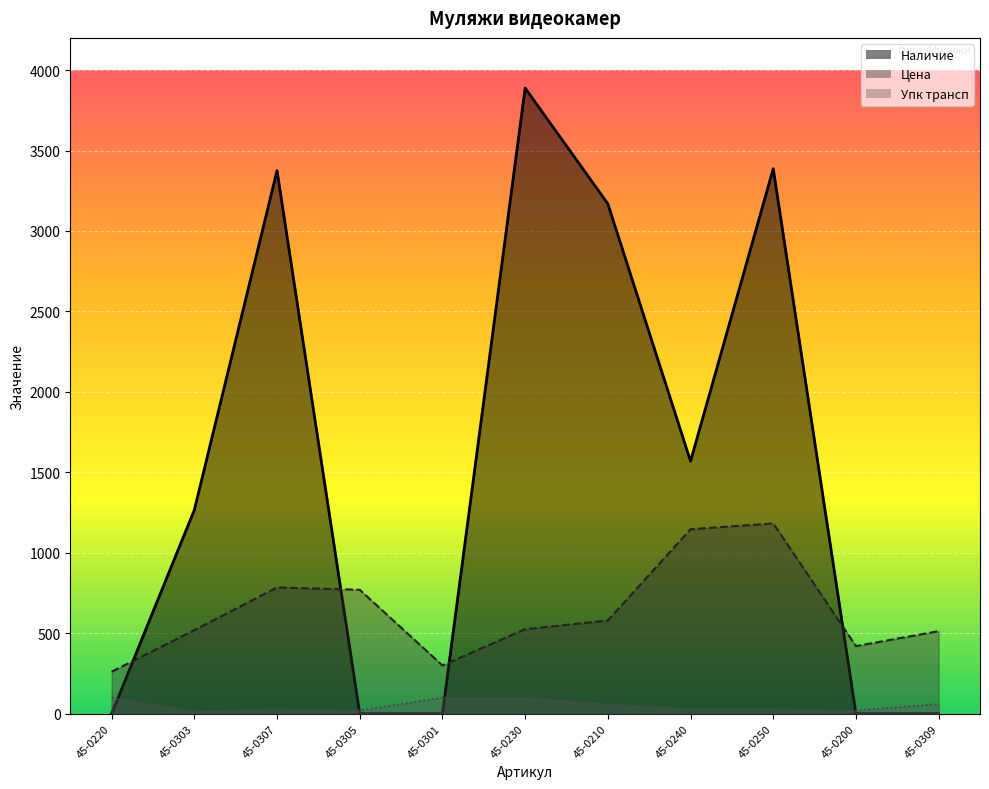

How many distinct data groups are displayed?

3